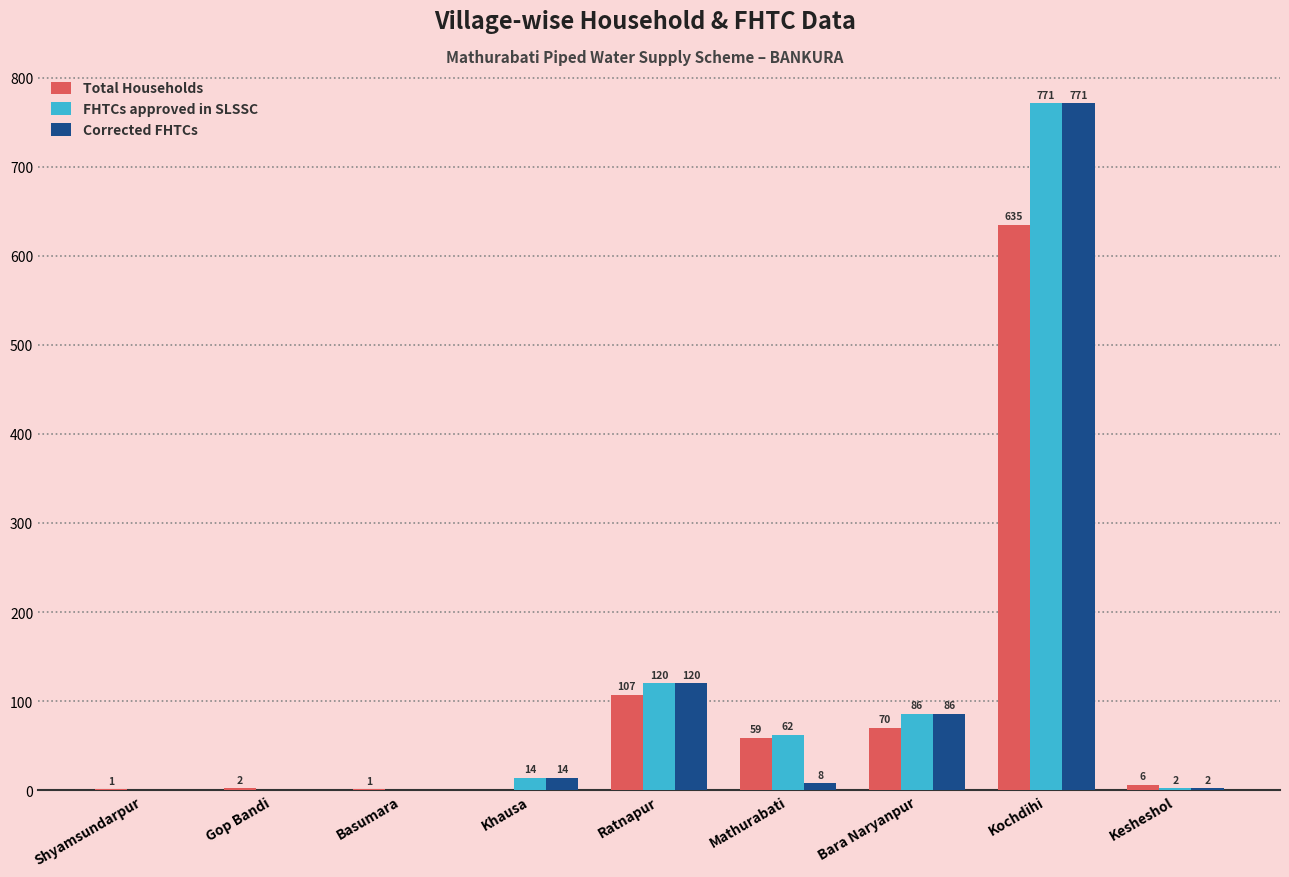

What is the average value of the Total Households series?

98